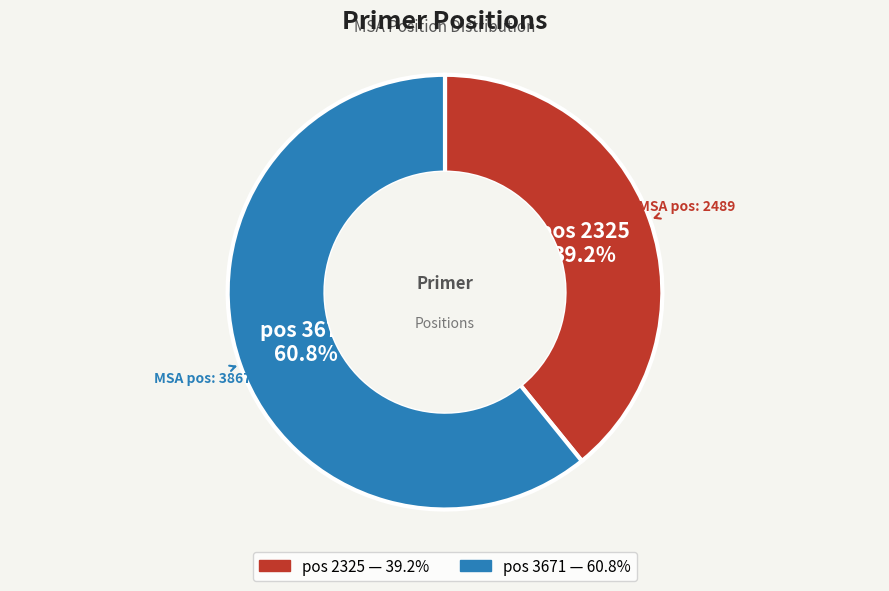

To the nearest percent, what is the difference between the largest and smallest slice percentages?

22%